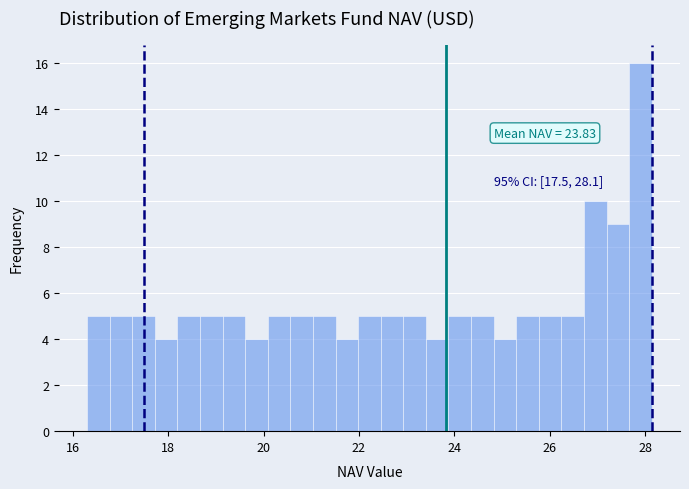

Around what value on the x-axis is the tallest bar? Give the approximate position of its centre, as read against the axis.

28.0